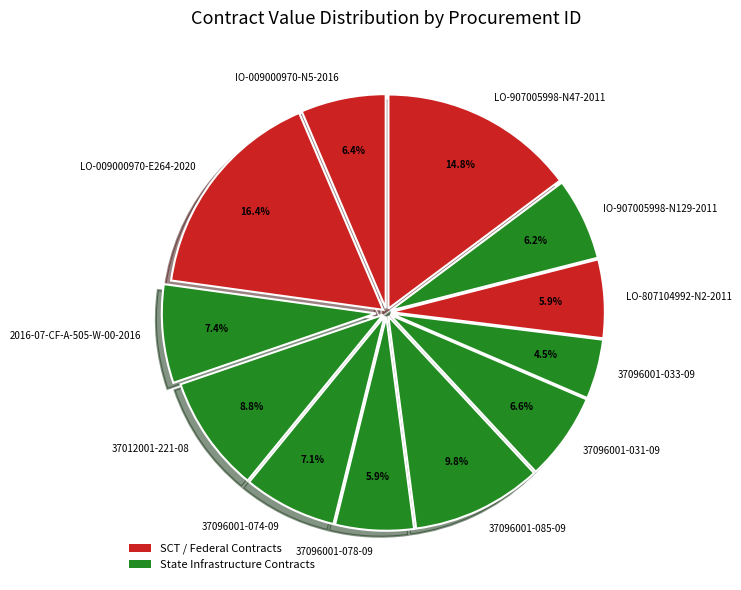

How many segments does this pie chart have?

12